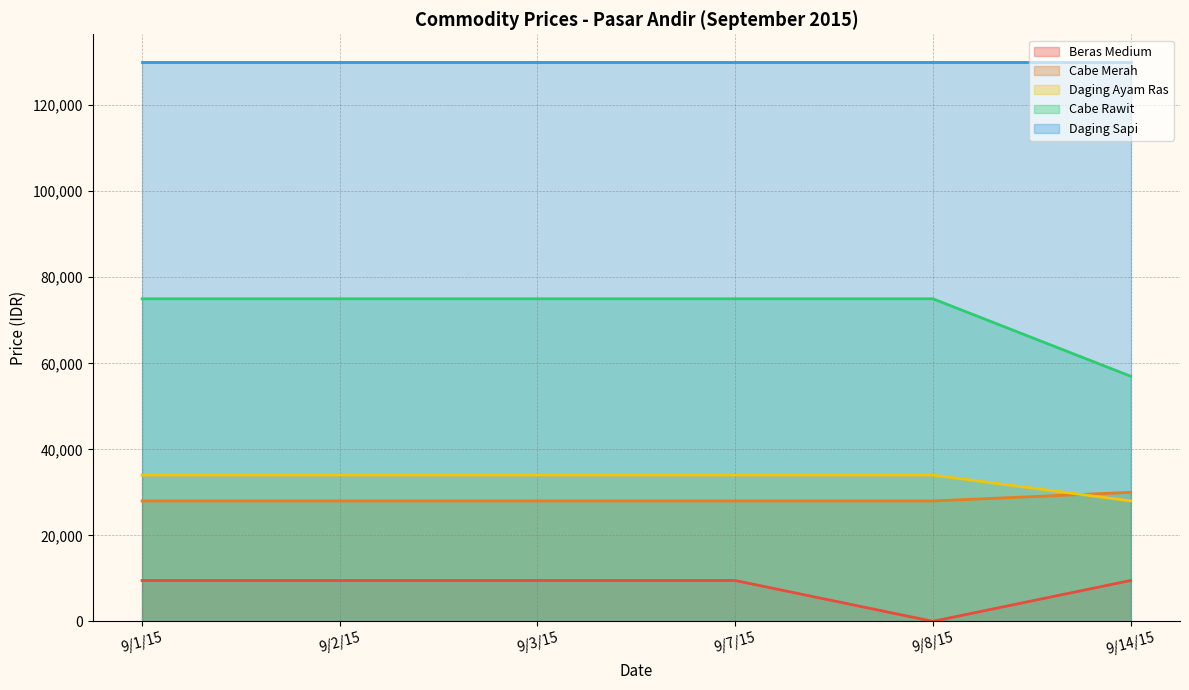

What is the maximum value for Cabe Merah?

30000